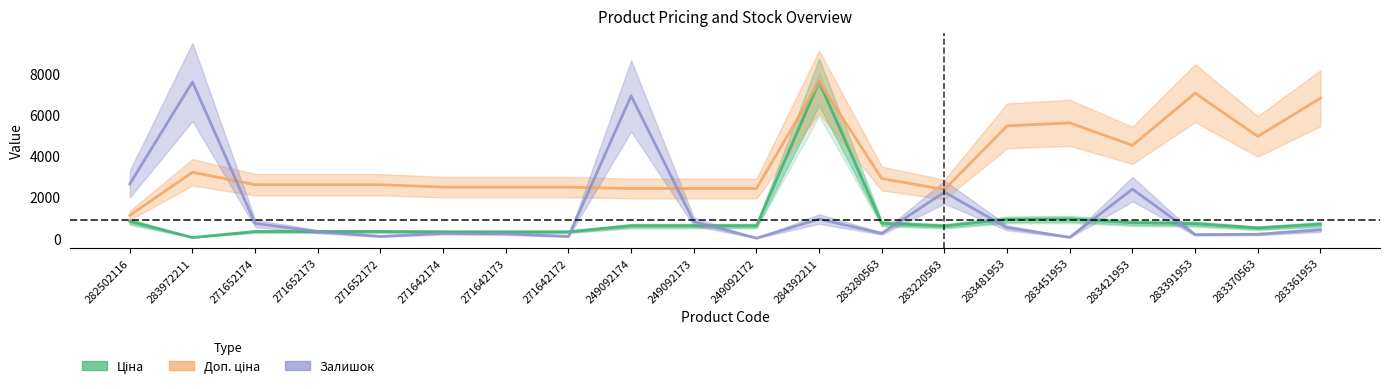

Does the chart have visible grid lines?

No